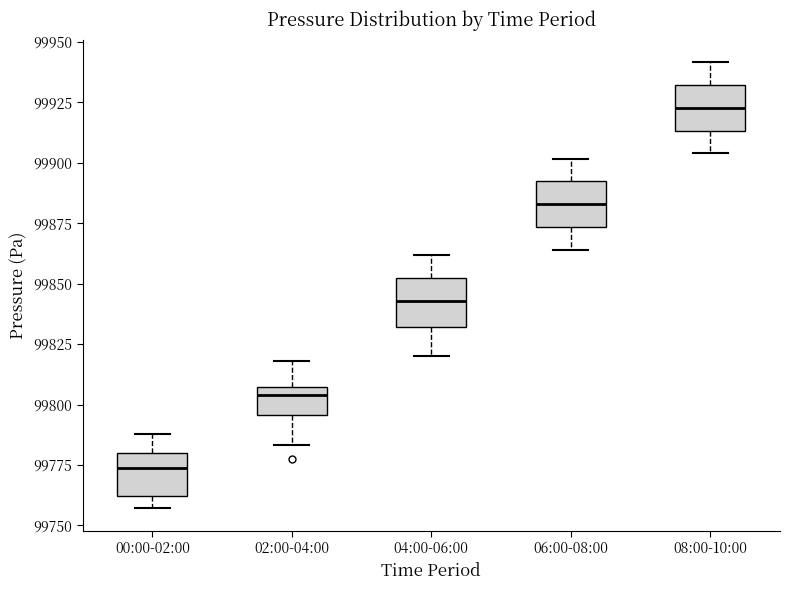

Reading left to right, transcribe this box plot: for each box, give where its median line is, the range the box spans, and where its two whiskers end, as read against the y-axis. The values are not printed on the chart, so give them approximately, as read against the axis.

00:00-02:00: median 99775, box 99760 to 99780, whiskers 99755 to 99790
02:00-04:00: median 99805 (just below the box's upper edge), box 99795 to 99805, whiskers 99785 to 99820
04:00-06:00: median 99845, box 99830 to 99850, whiskers 99820 to 99860
06:00-08:00: median 99885, box 99875 to 99890, whiskers 99865 to 99900
08:00-10:00: median 99925, box 99915 to 99930, whiskers 99905 to 99940